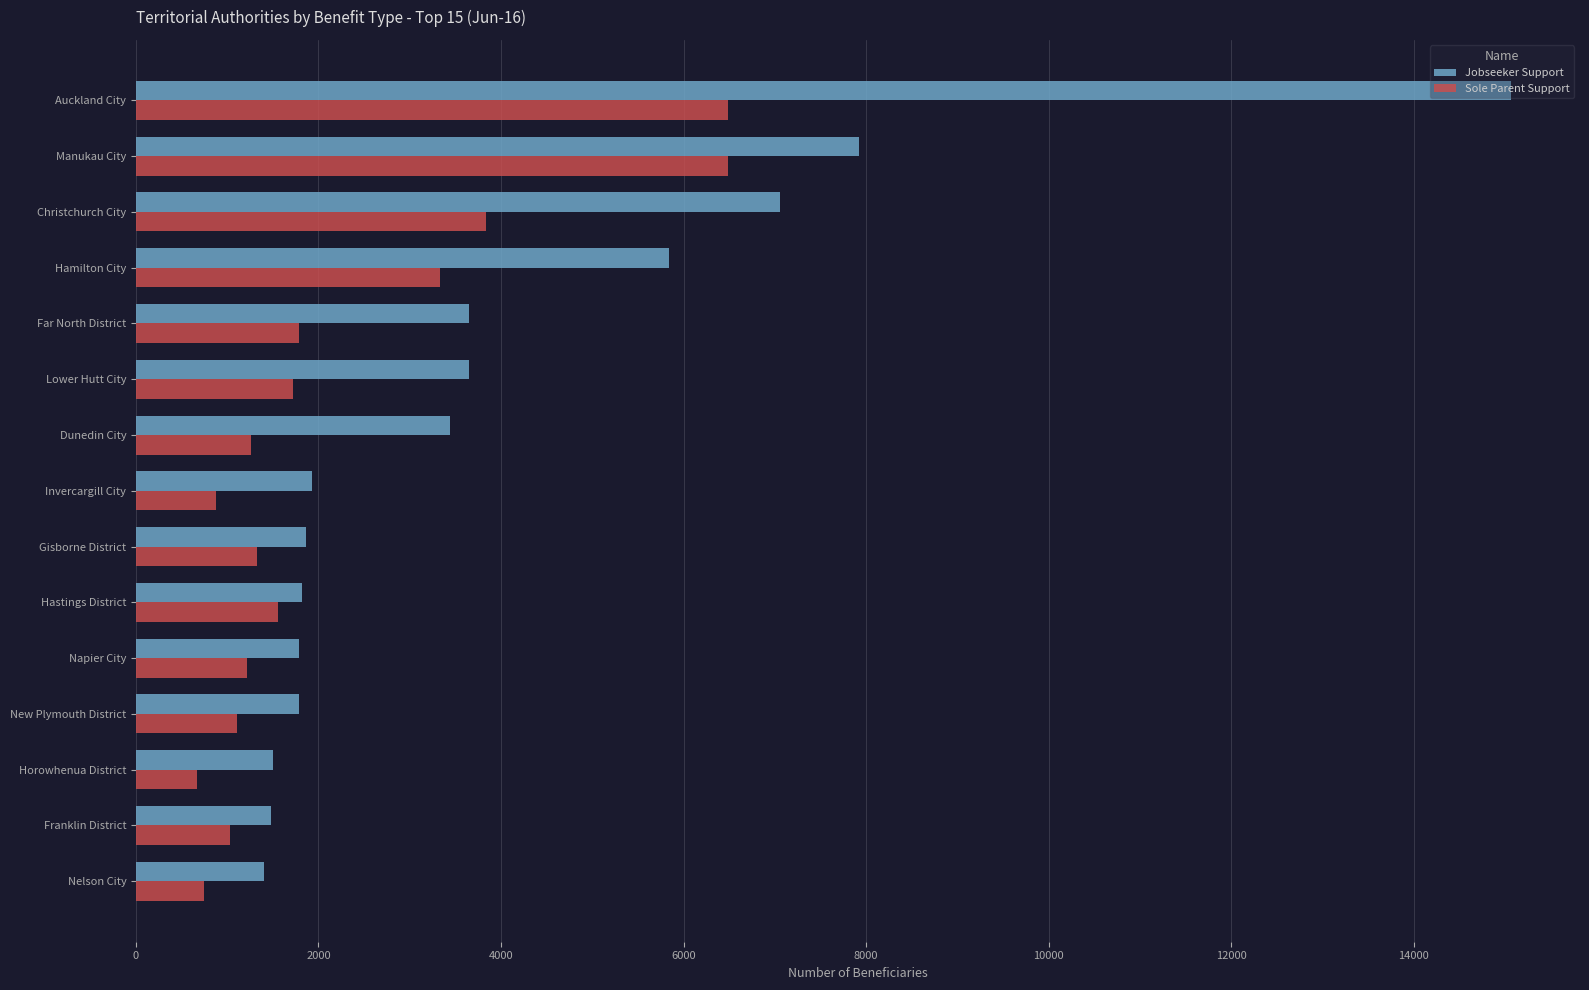

Between Dunedin City and New Plymouth District, which series saw the biggest shift?

Jobseeker Support